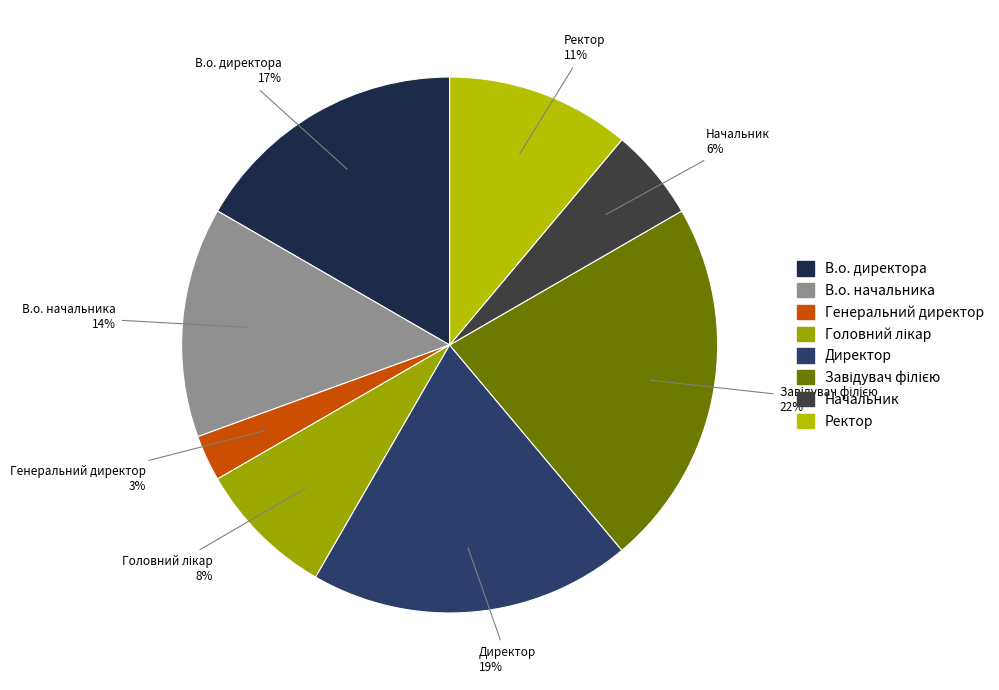

What percentage is the Директор slice, to the nearest percent?

19%